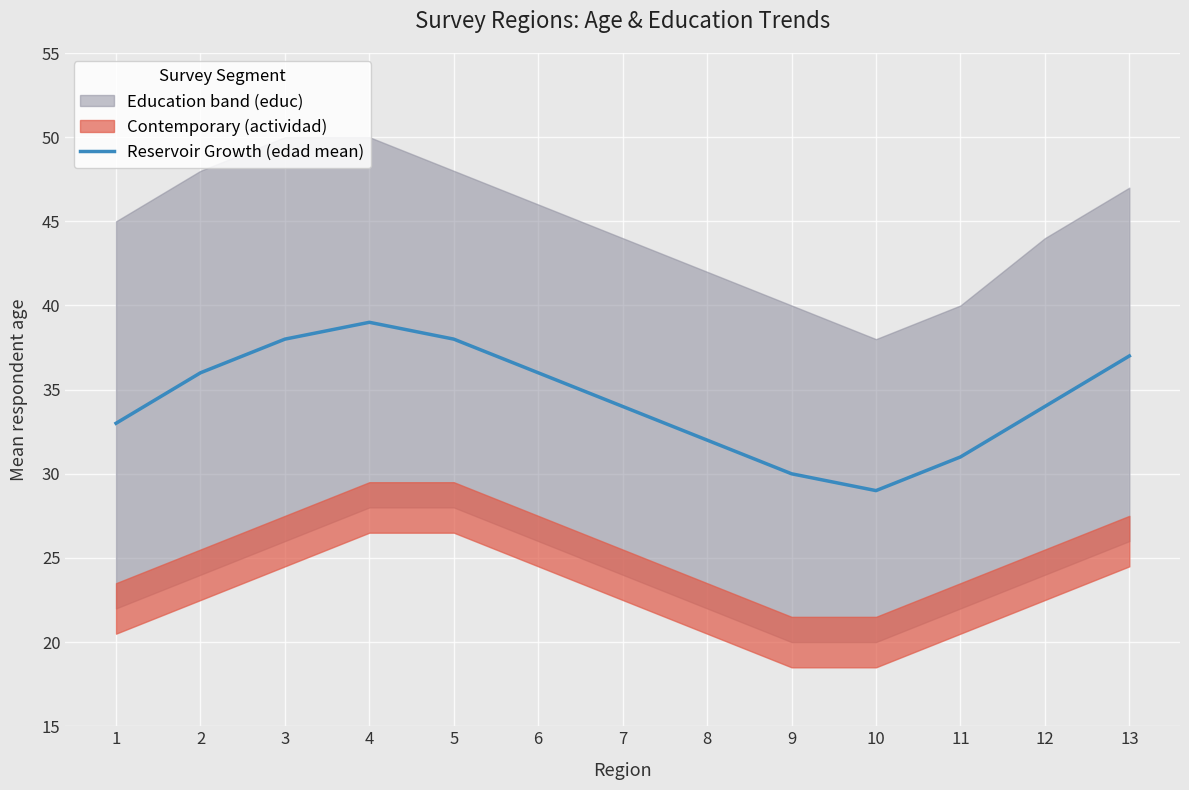

How many interior local valleys (lower than both neighbors) does the data have?

1